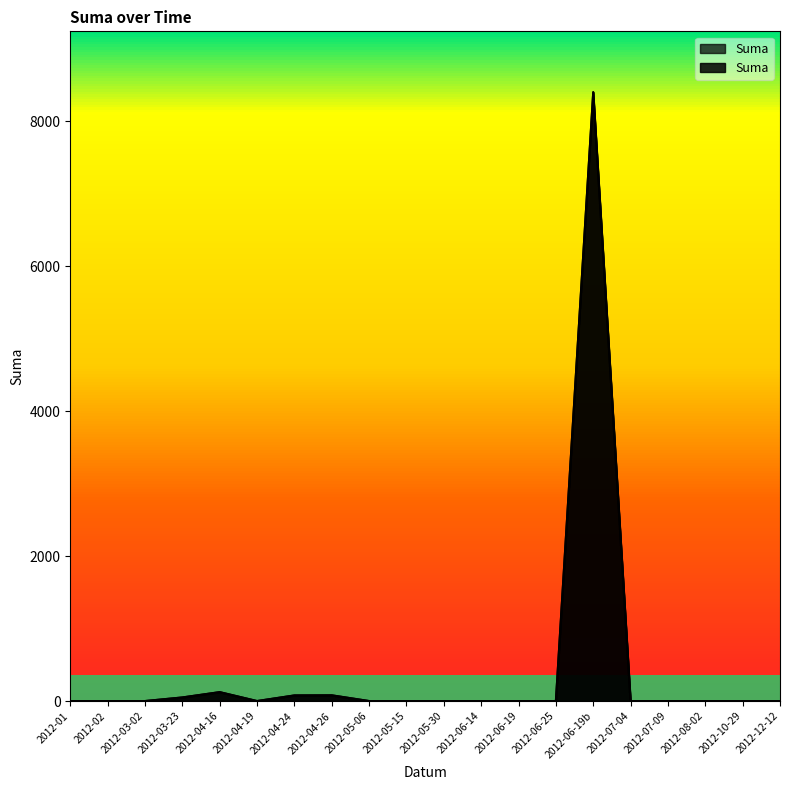

Where is the first local minimum?

2012-04-19